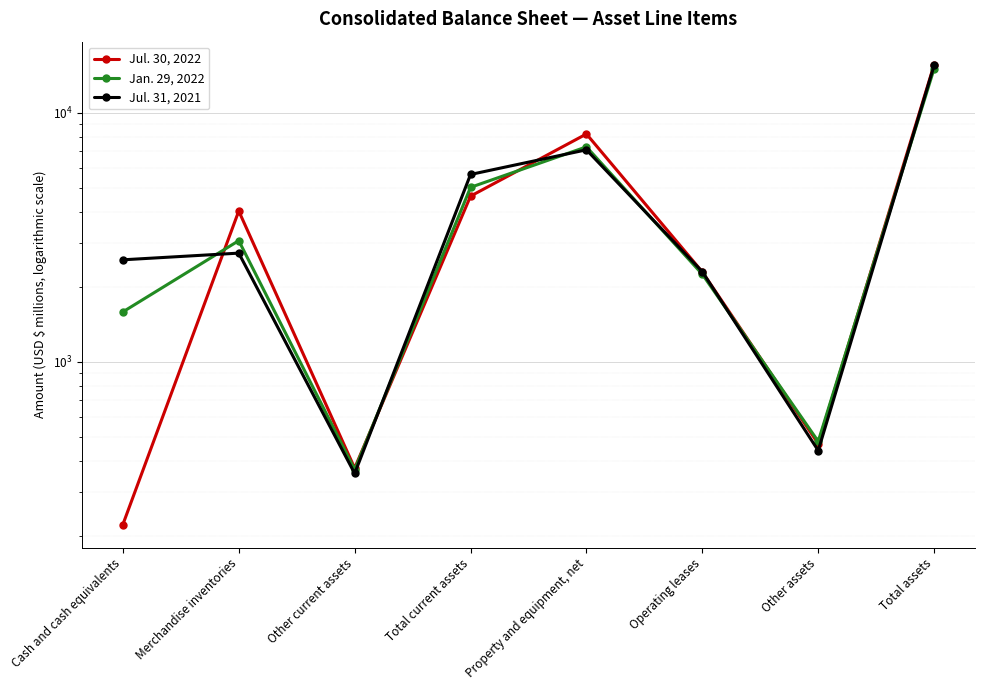

At which label does Jul. 31, 2021 first exceed 2733?

Total current assets